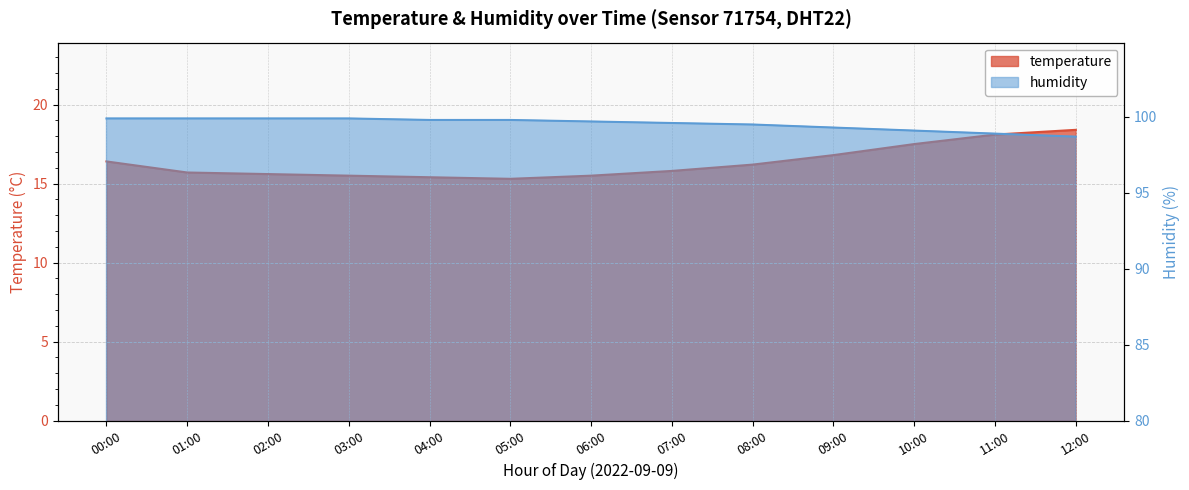

True or false: humidity has a value of 99.9 at 00:00.

True